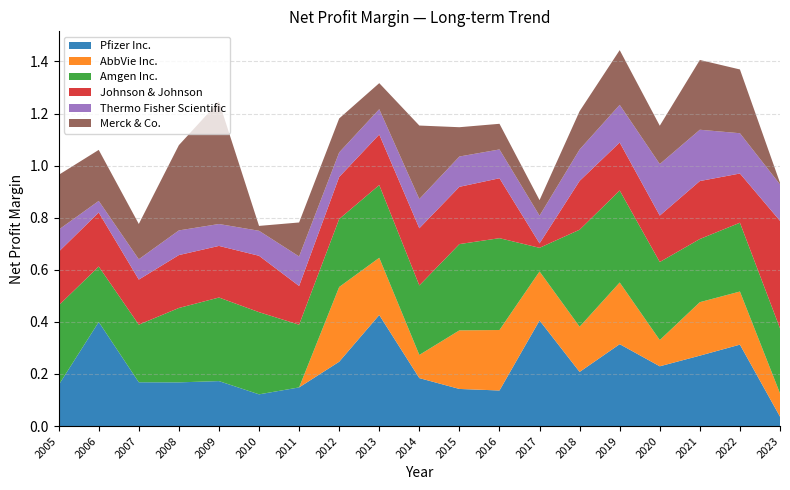

Reading right to left, transcribe all the data shown in this chart.

Pfizer Inc.: 0.0	0.3	0.3	0.2	0.3	0.2	0.4	0.1	0.1	0.2	0.4	0.2	0.1	0.1	0.2	0.2	0.2	0.4	0.2
AbbVie Inc.: 0.1	0.2	0.2	0.1	0.2	0.2	0.2	0.2	0.2	0.1	0.2	0.3	0.0	0.0	0.0	0.0	0.0	0.0	0.0
Amgen Inc.: 0.2	0.3	0.2	0.3	0.4	0.4	0.1	0.4	0.3	0.3	0.3	0.3	0.2	0.3	0.3	0.3	0.2	0.2	0.3
Johnson & Johnson: 0.4	0.2	0.2	0.2	0.2	0.2	0.0	0.2	0.2	0.2	0.2	0.2	0.1	0.2	0.2	0.2	0.2	0.2	0.2
Thermo Fisher Scientific: 0.1	0.2	0.2	0.2	0.1	0.1	0.1	0.1	0.1	0.1	0.1	0.1	0.1	0.1	0.1	0.1	0.1	0.0	0.1
Merck & Co.: 0.0	0.2	0.3	0.1	0.2	0.1	0.1	0.1	0.1	0.3	0.1	0.1	0.1	0.0	0.5	0.3	0.1	0.2	0.2